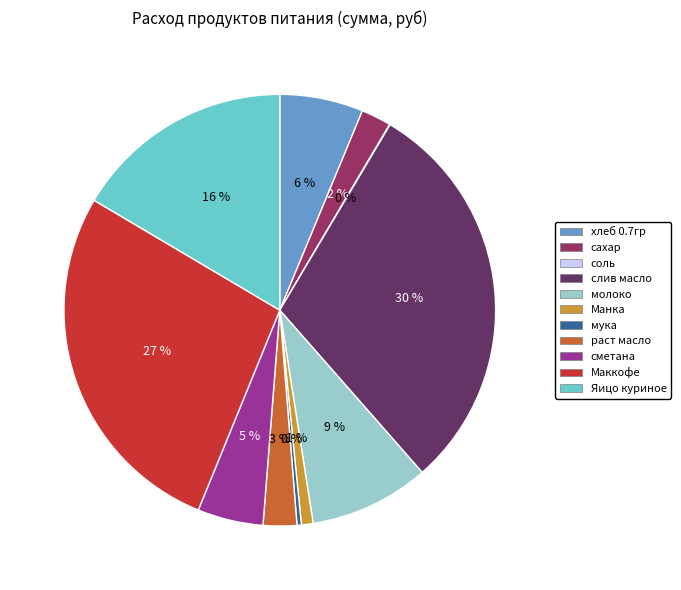

Is there any slice that represents more than half of the pie?

No